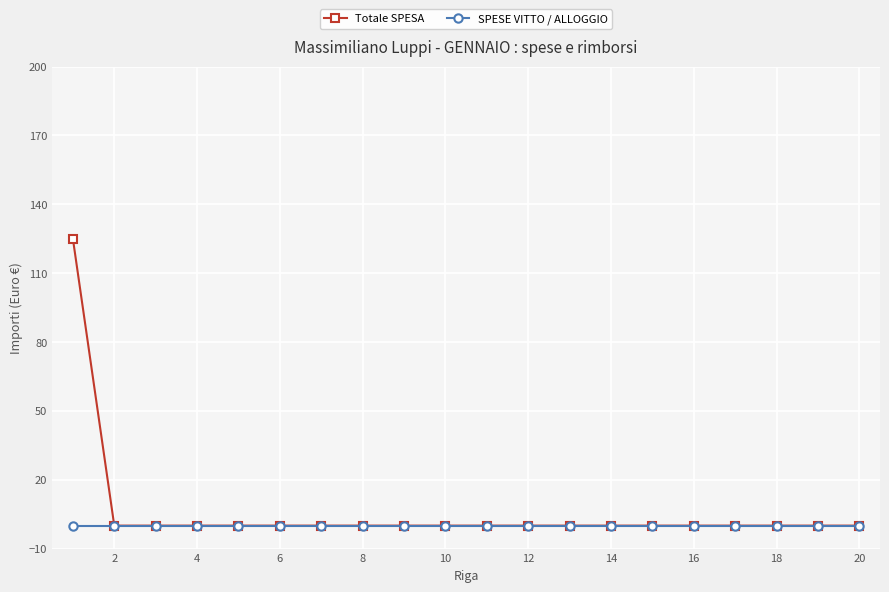

Which series has the largest range (max minus min)?

Totale SPESA